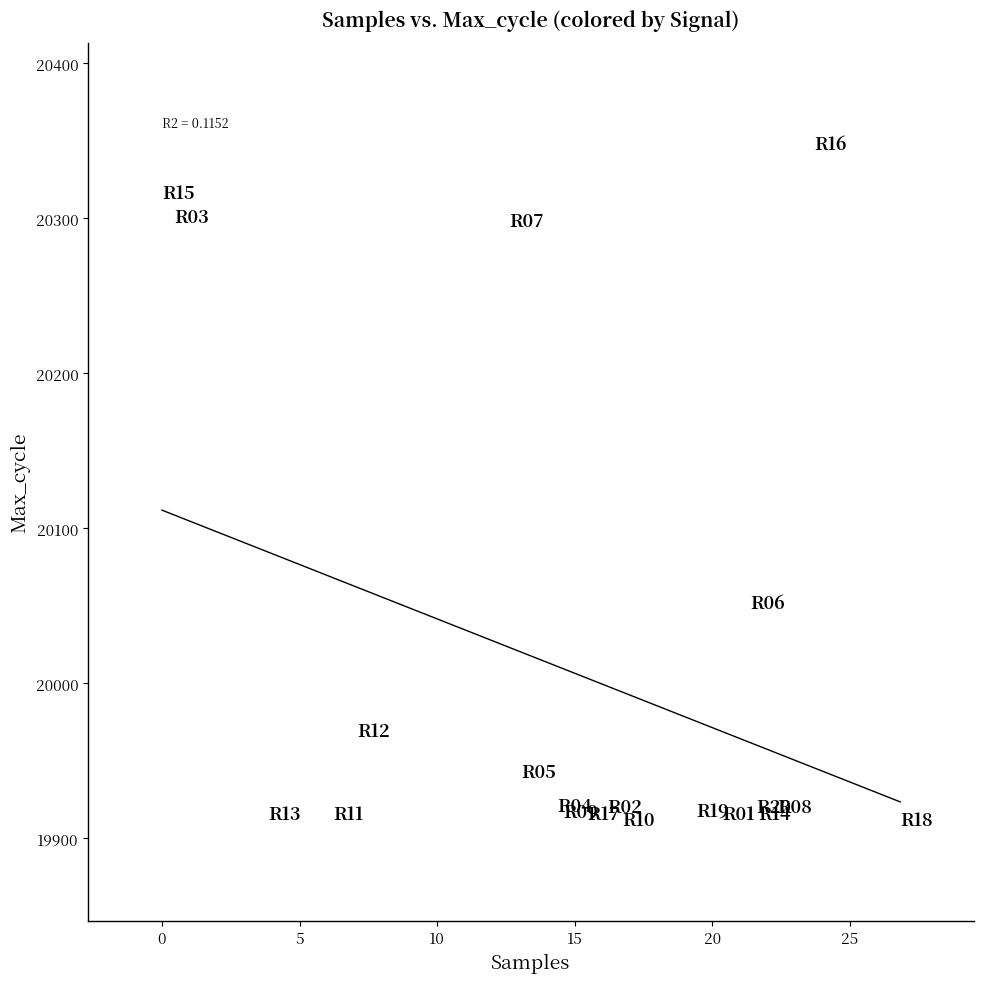

What Y value in the scatter plot is closest to 20130?

20052